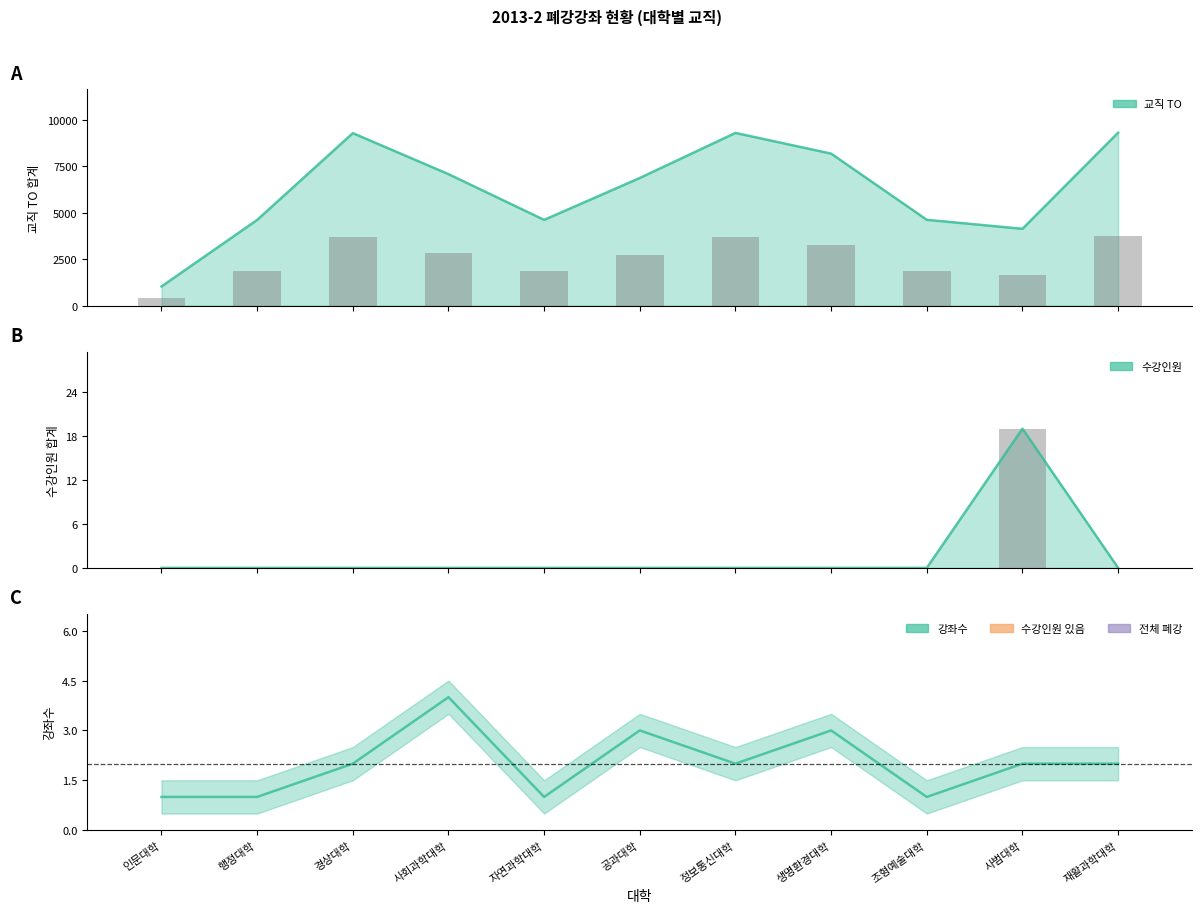

At which label is the value closest to 2?

경상대학